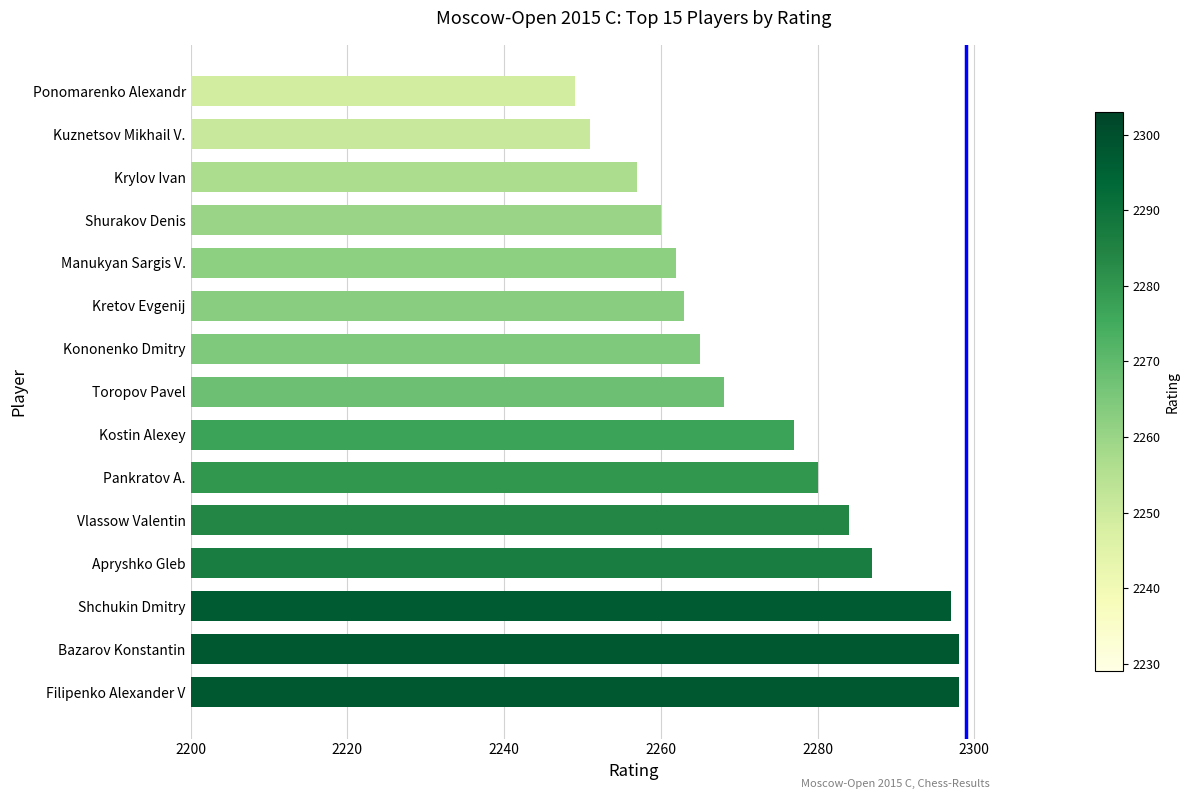

True or false: the data shows 1299 at Kuznetsov Mikhail V..

False